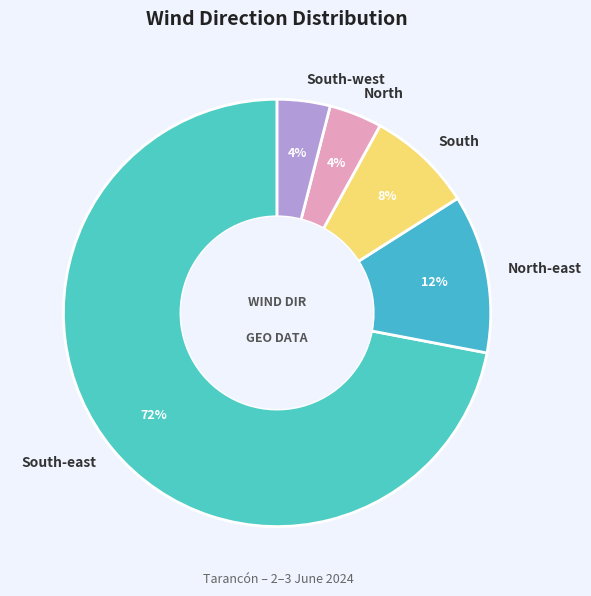

Which category has the biggest portion of the pie?

South-east